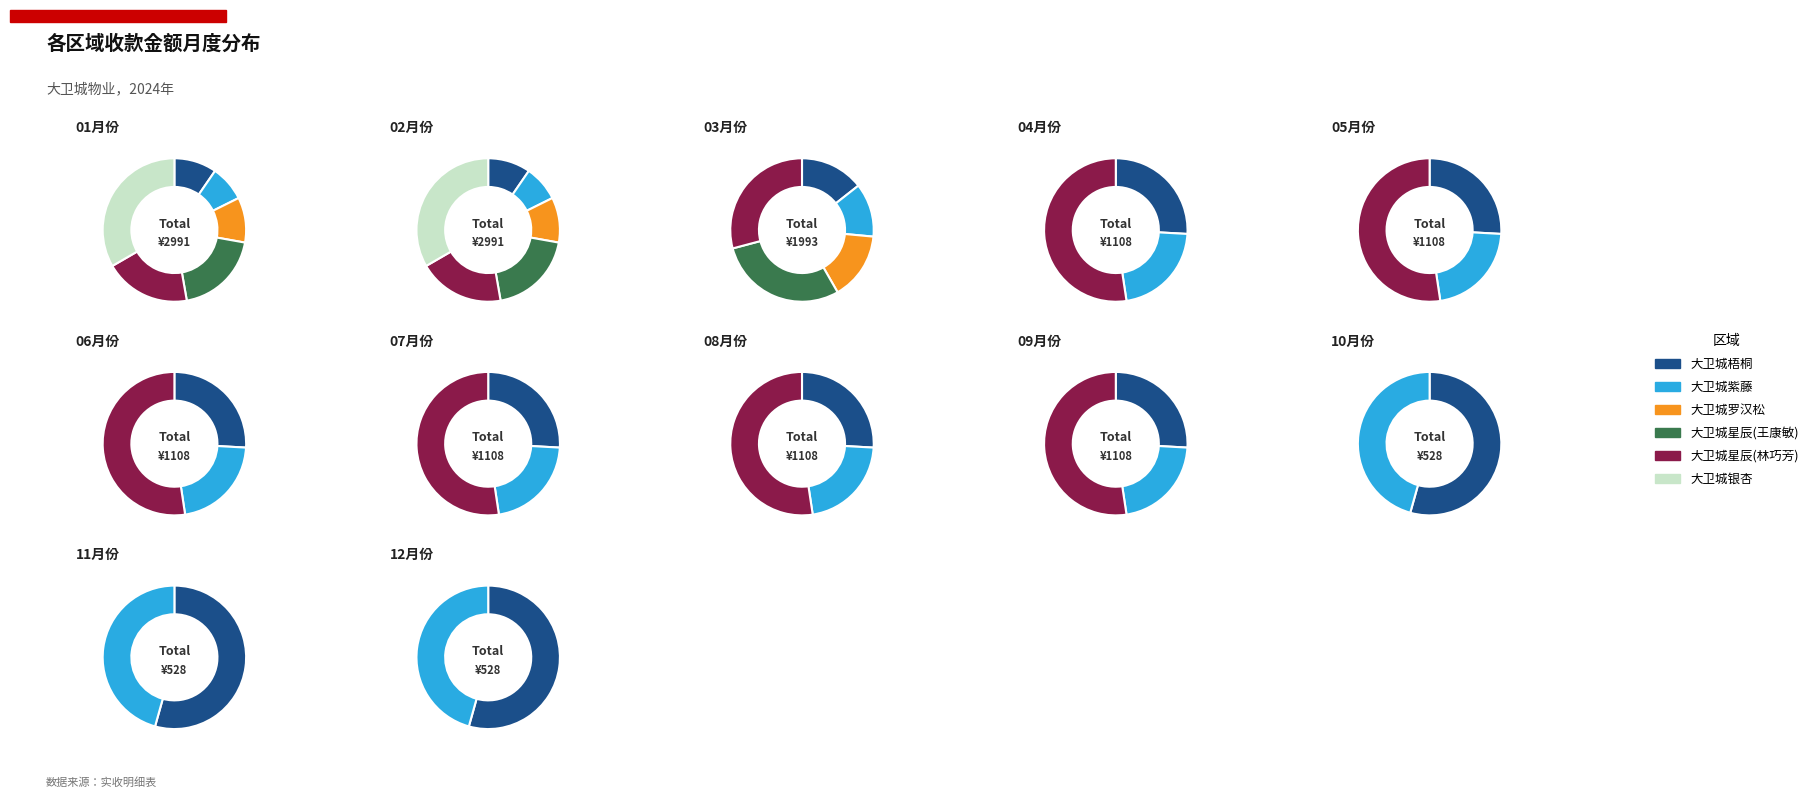

Between 10 and 11, which series saw the biggest shift?

大卫城梧桐